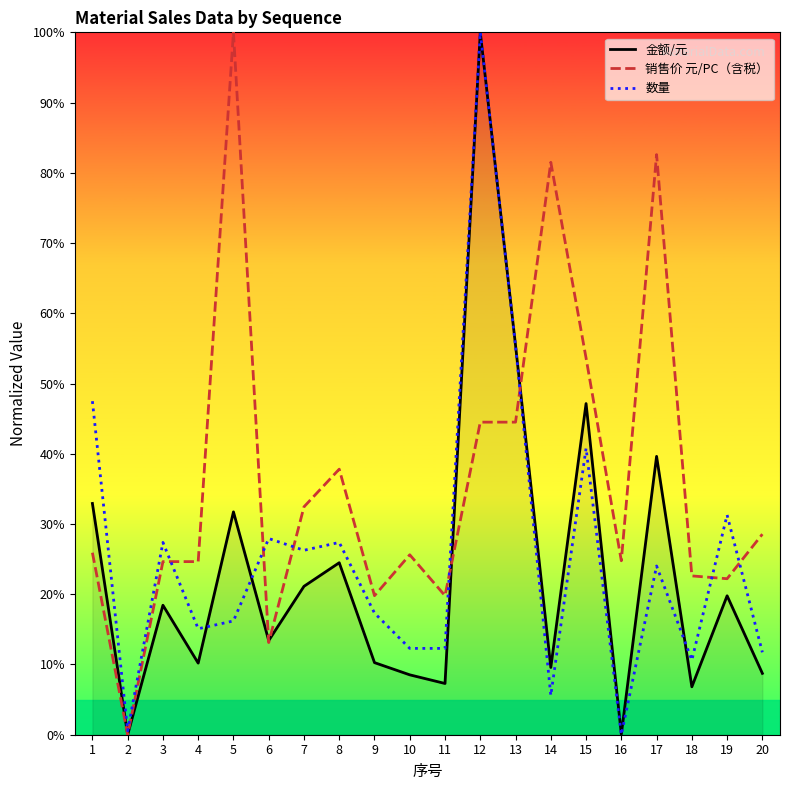

True or false: 销售价 元/PC（含税） has a value of 93.7 at 15.

False